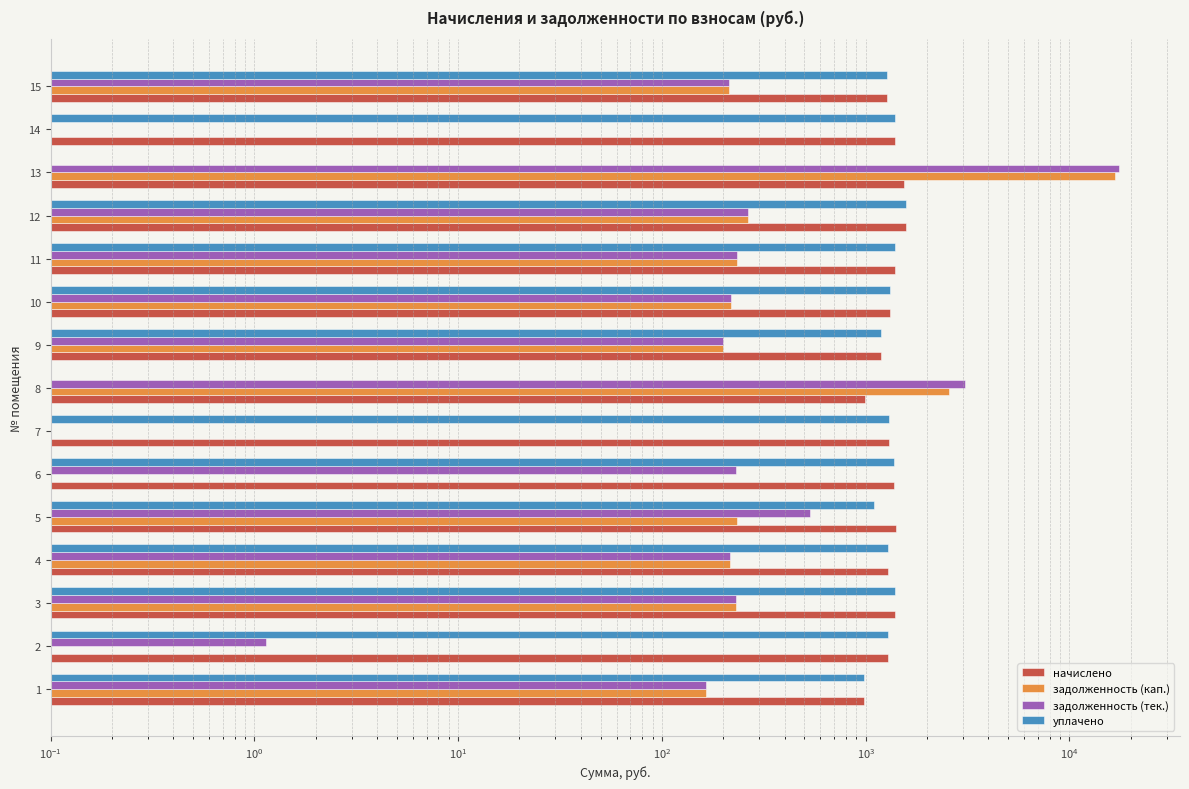

What position from the right is 12?

3